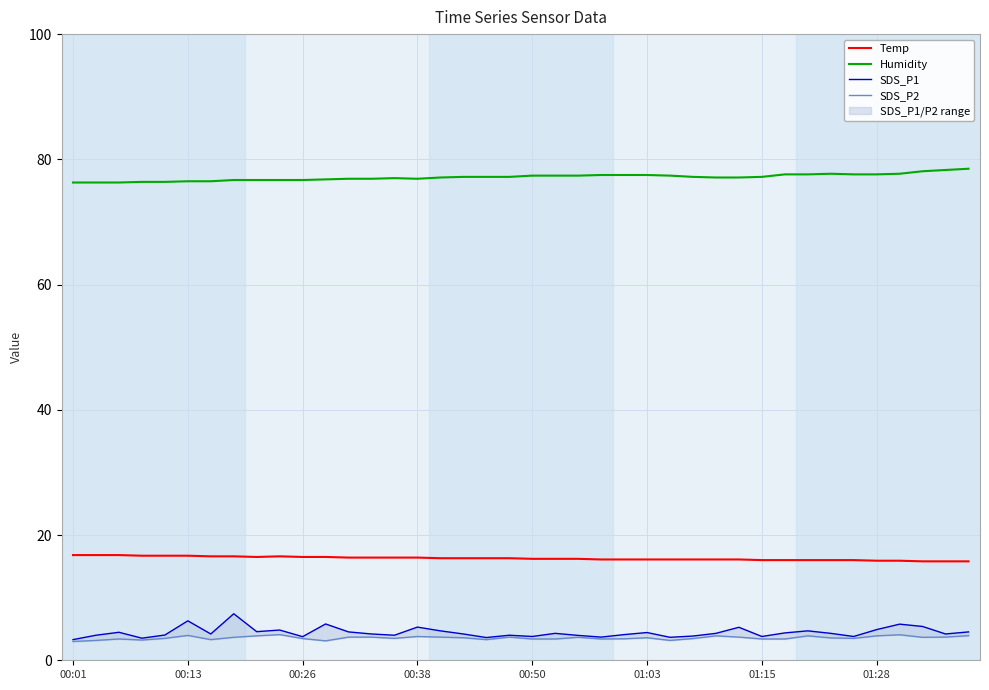

True or false: Temp and Humidity intersect in this chart.

False